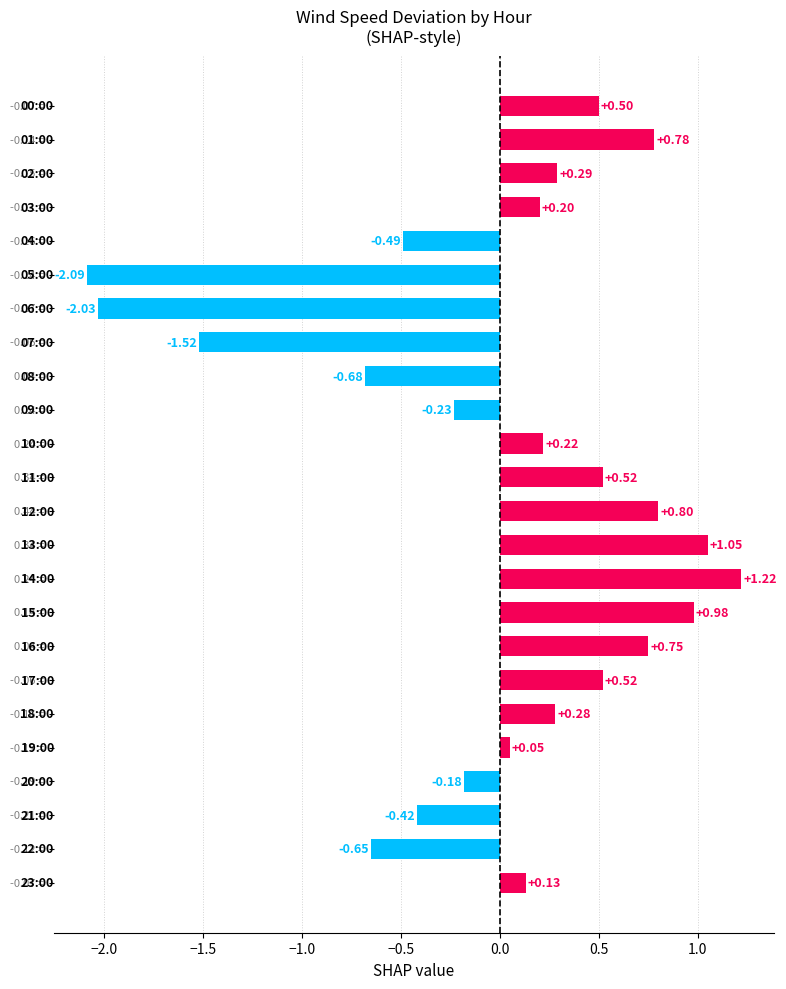

What is the difference between the maximum and minimum values?

3.3